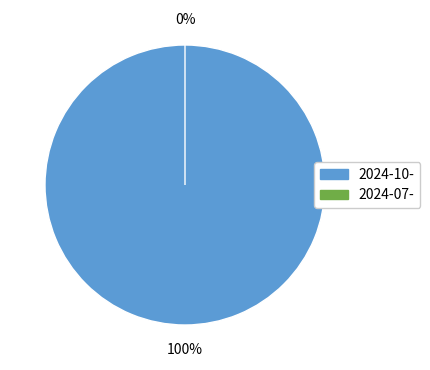

Does any single category account for the majority?

Yes